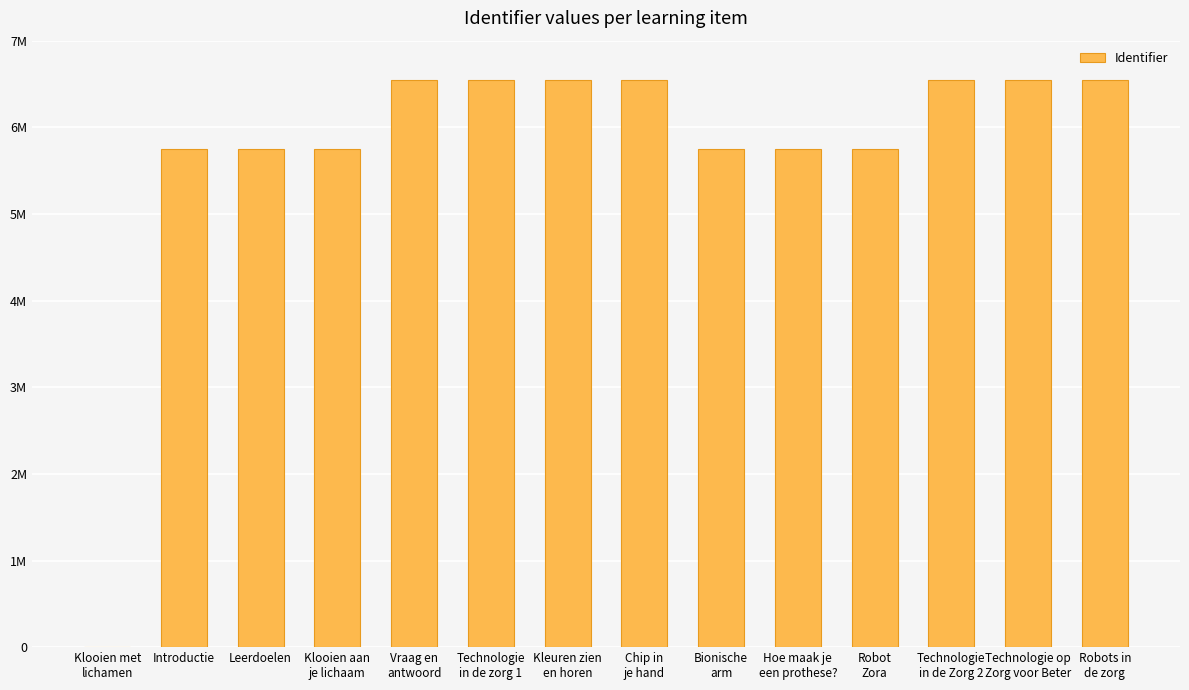

Are the bars horizontal?

No